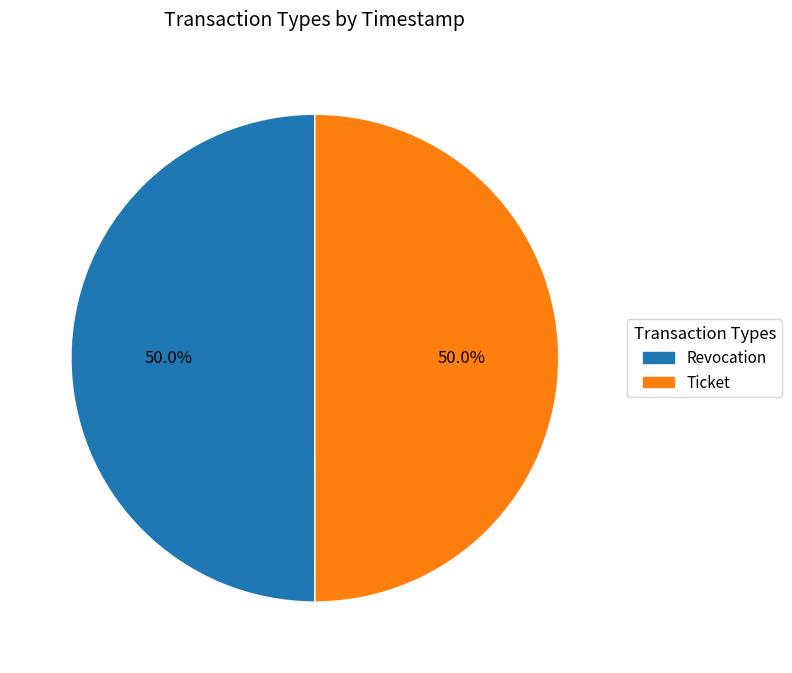

What percentage is NOT represented by Revocation?

50.0%